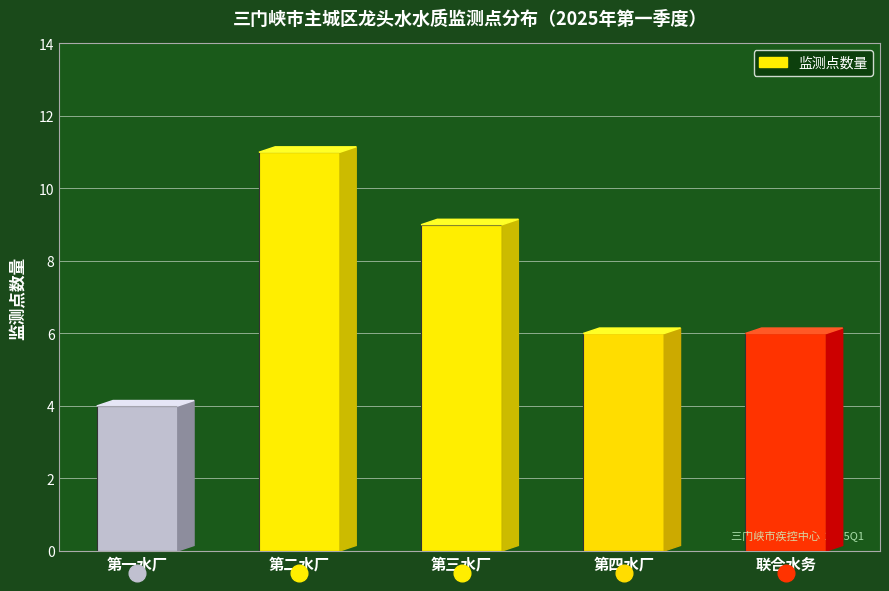

What position from the right is 第四水厂?

2